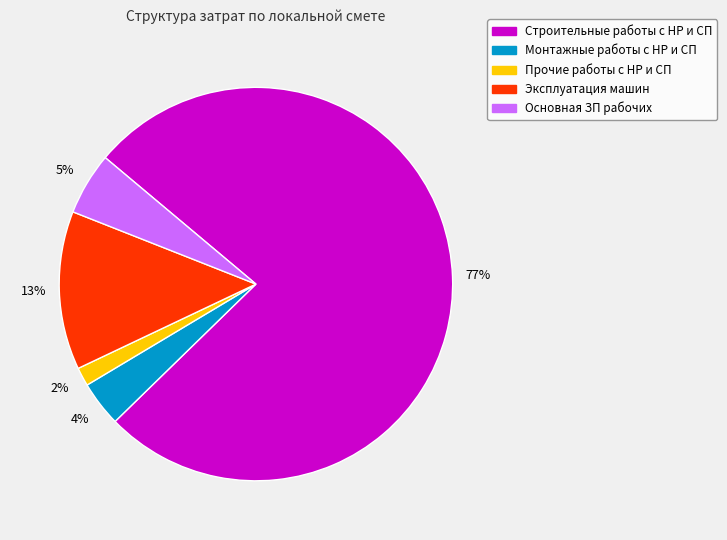

How many segments does this pie chart have?

5